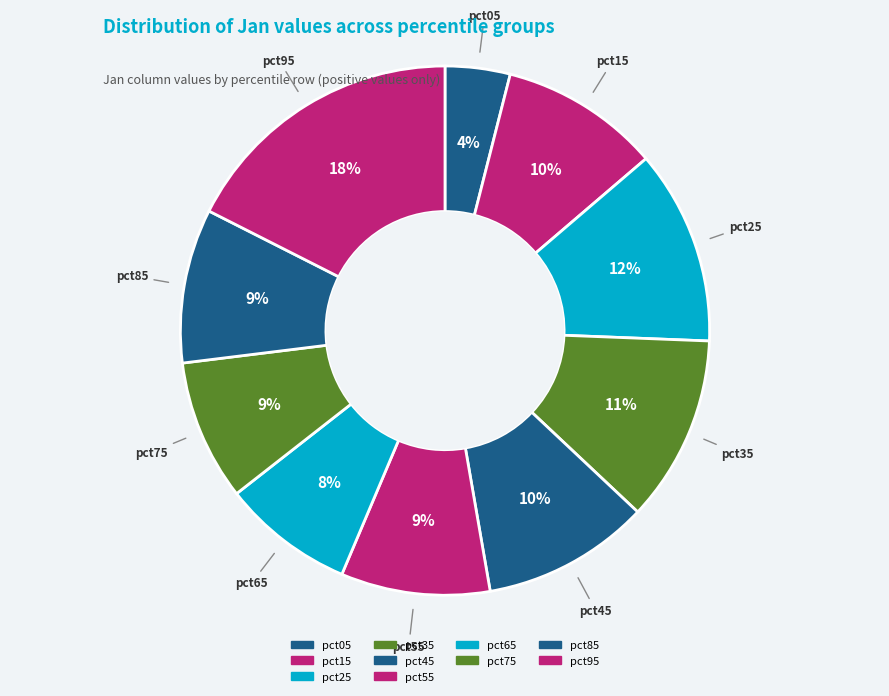

What is the total percentage of pct15 and pct95?

27.3%